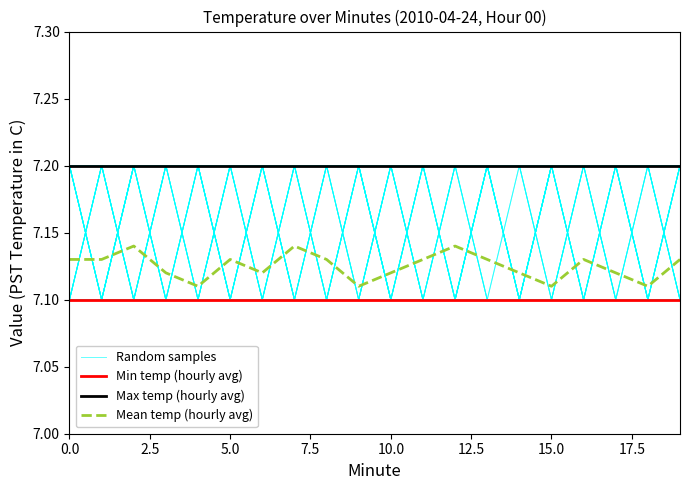

How many data points does each series have?

20